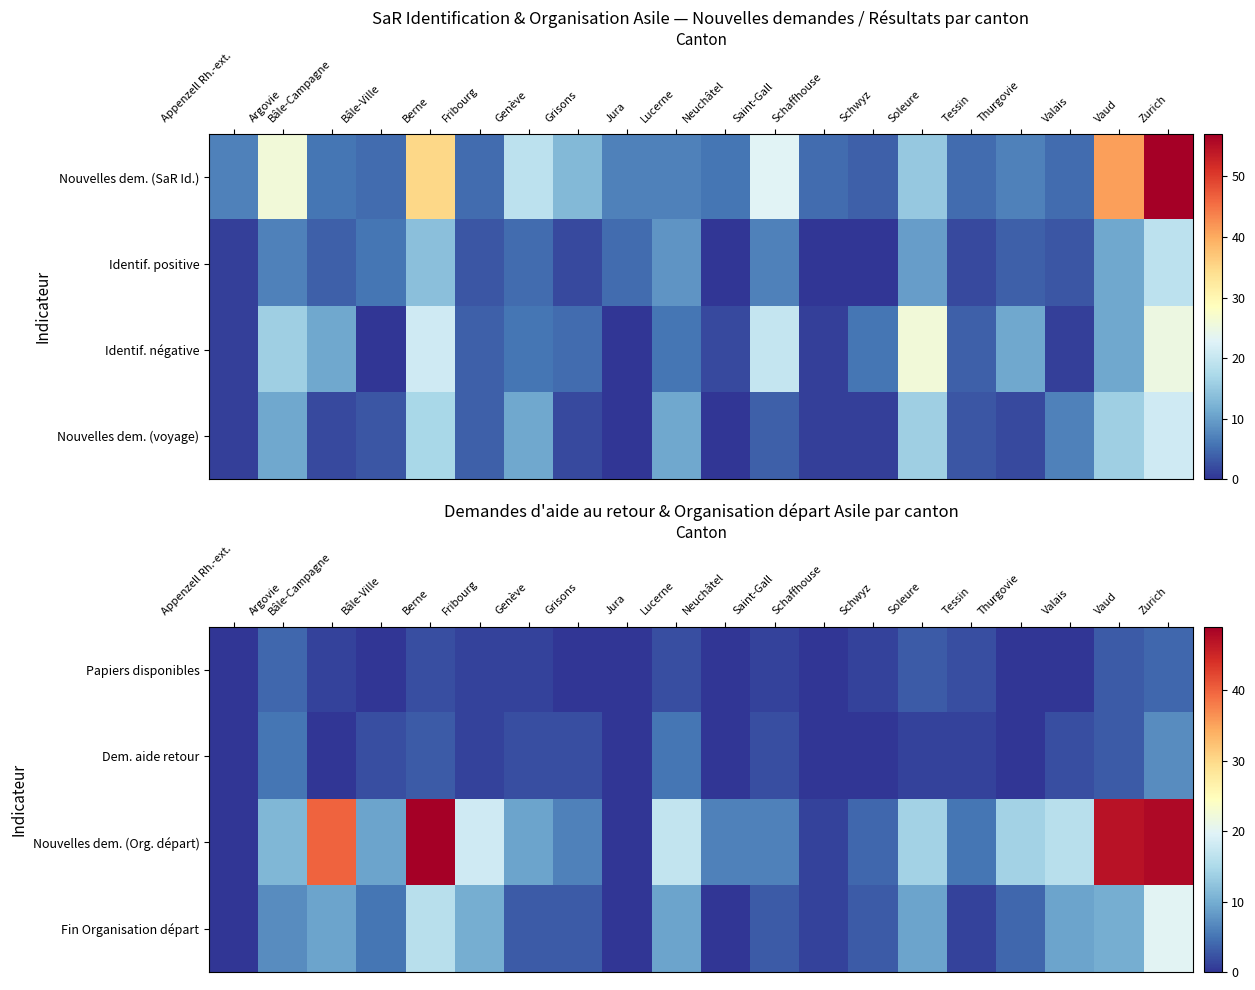

At which label does Dem. aide retour reach its peak?

Zurich